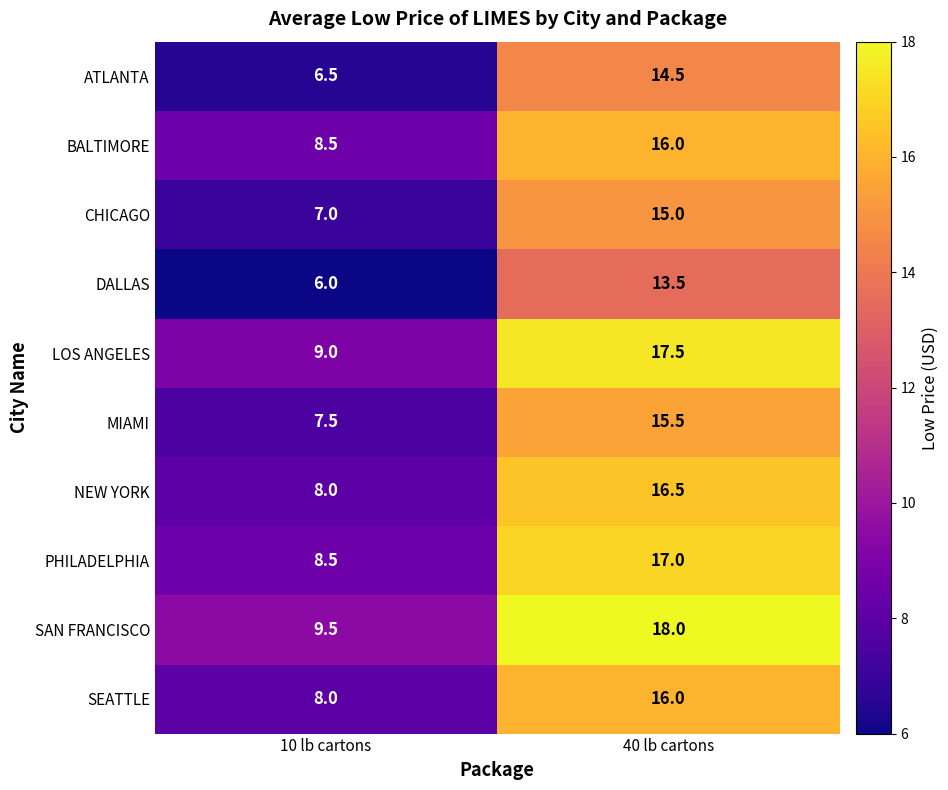

True or false: DALLAS has a value of 8.2 at 10 lb cartons.

False